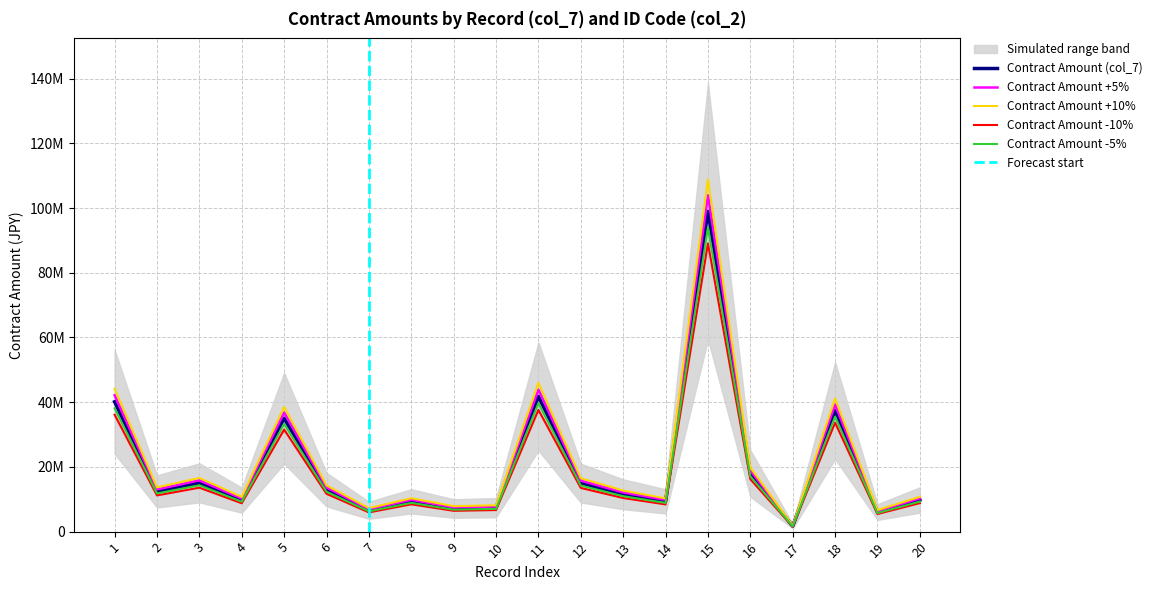

Rank the categories by value from highest to lowest.

15, 11, 1, 18, 5, 16, 3, 12, 6, 2, 13, 20, 4, 8, 14, 10, 9, 7, 19, 17